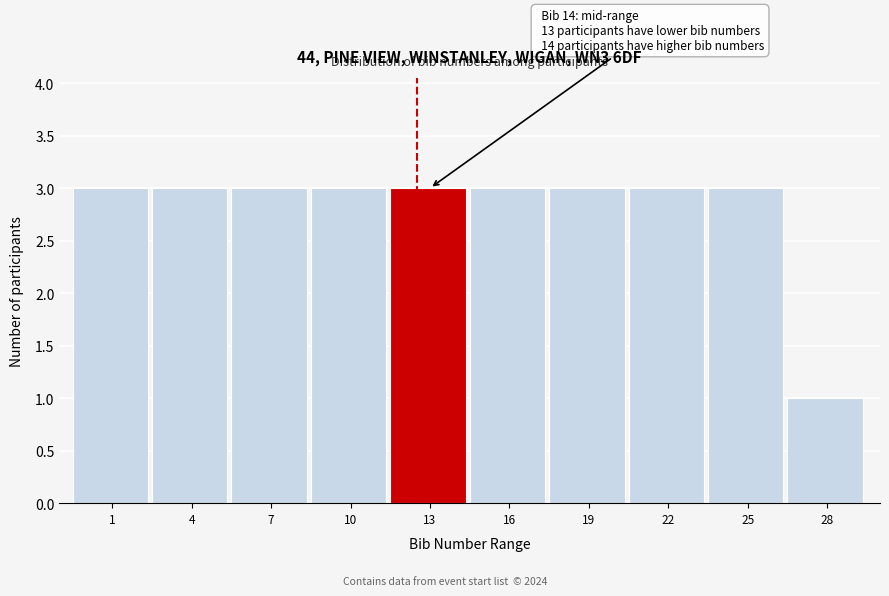

Reading left to right, what are all the values shown in this chart?

3	3	3	3	3	3	3	3	3	1